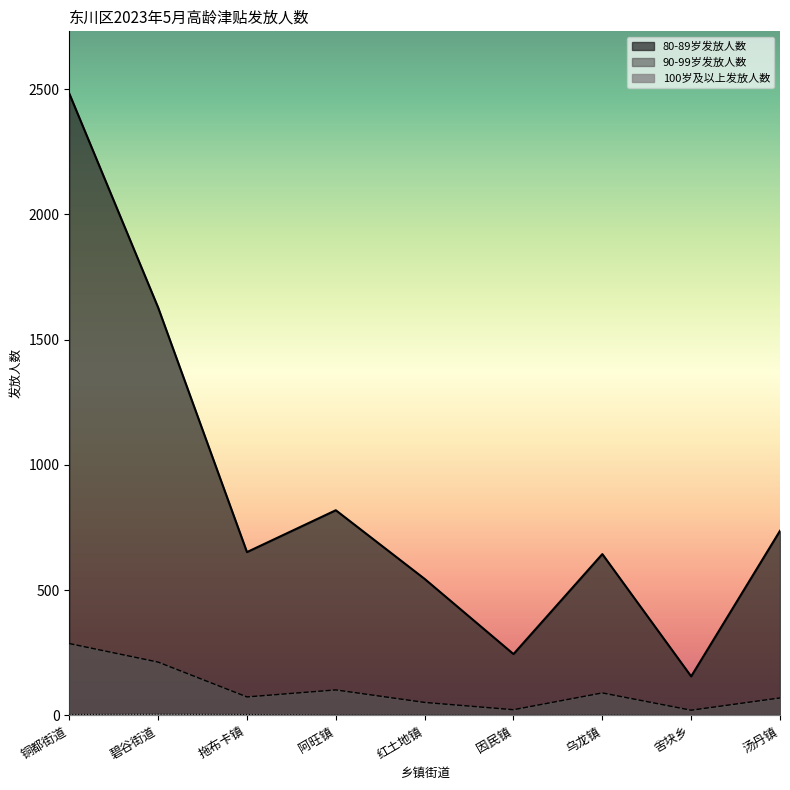

What is the difference between the second highest and second lowest values in the 90-99岁发放人数 series?

190